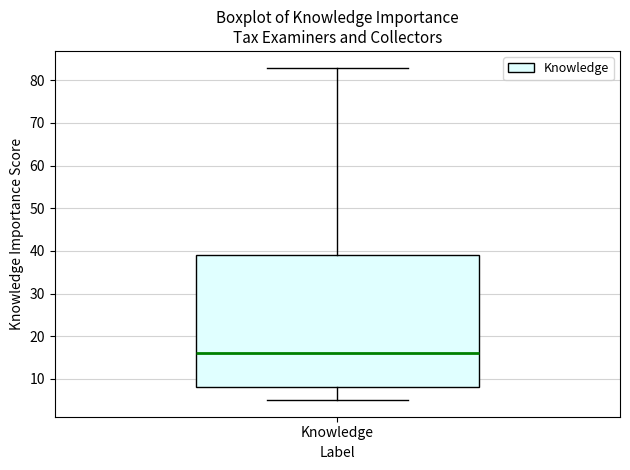

Where is the lower edge of the box for Knowledge on the y-axis? The values are not printed on the chart, so give them approximately, as read against the axis.

8